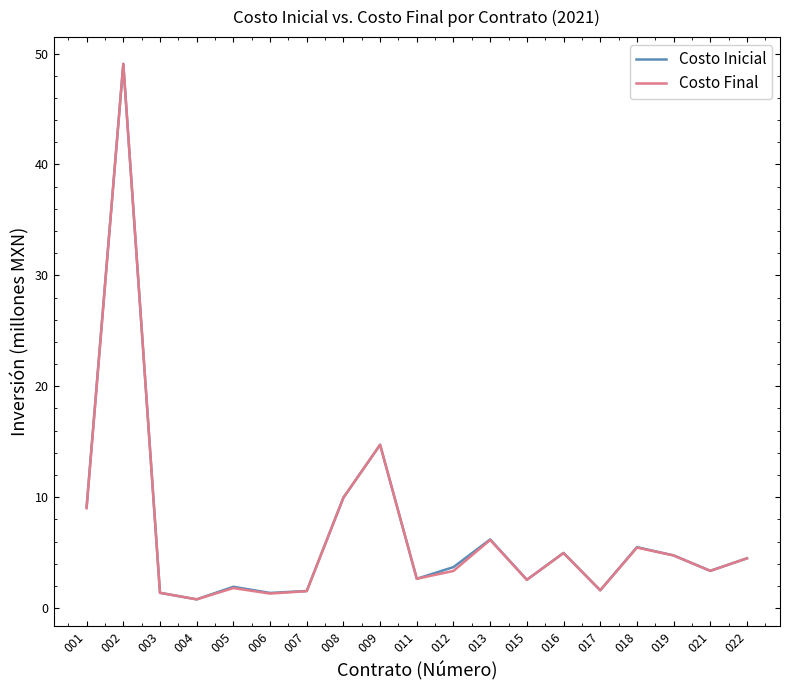

True or false: Costo Final has a value of 49.1 at 002.

True